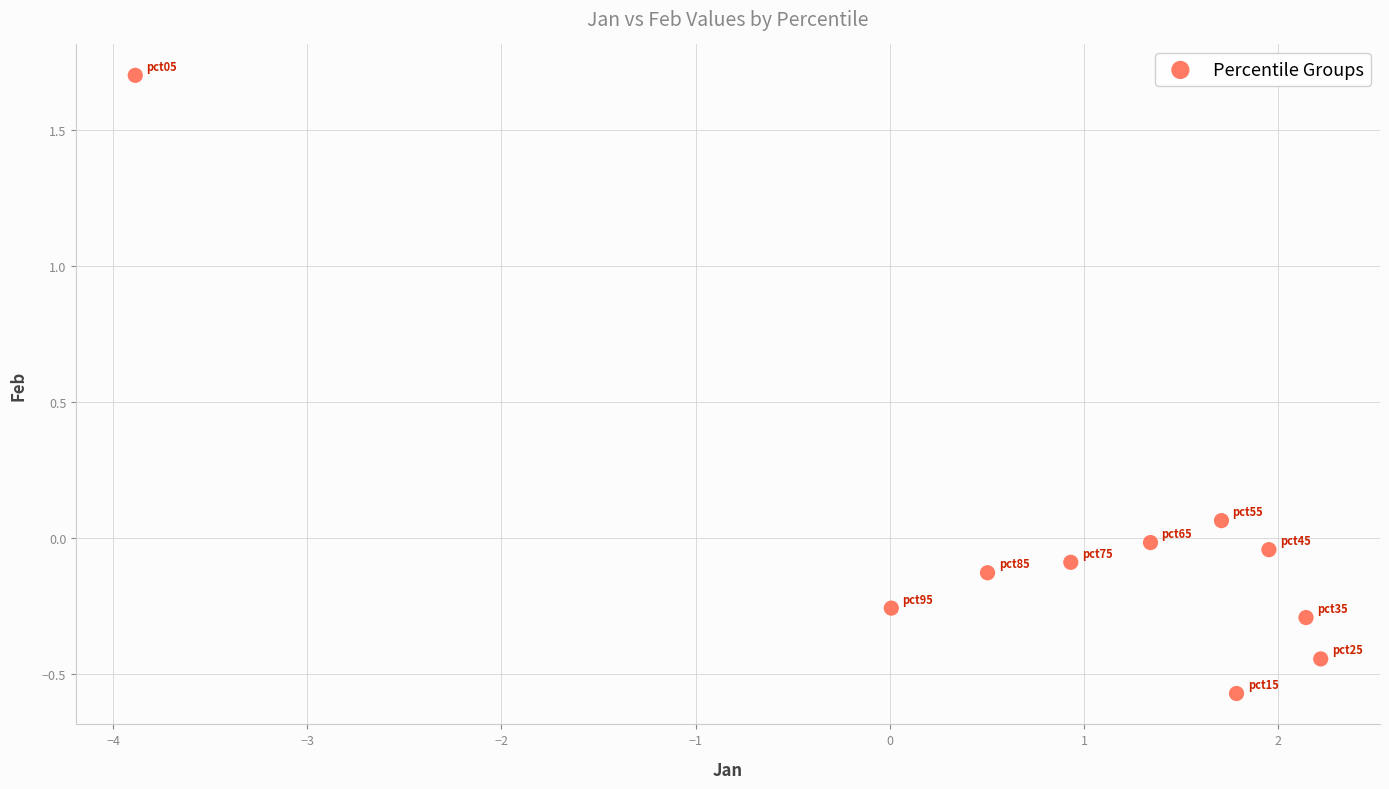

What is the range of Y values (max minus min)?

2.3